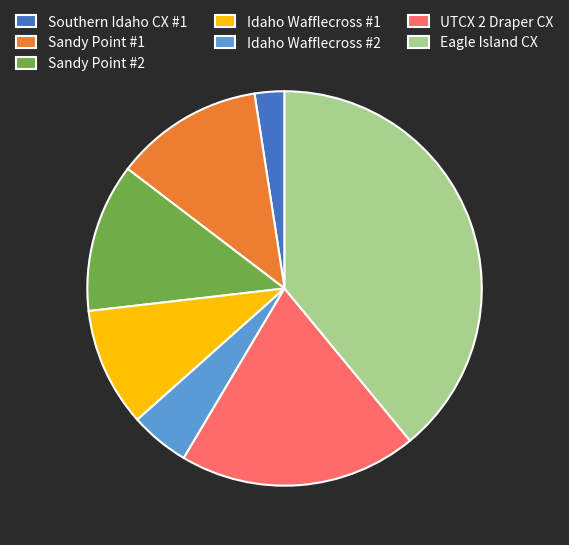

Count the number of slices in the pie.

7